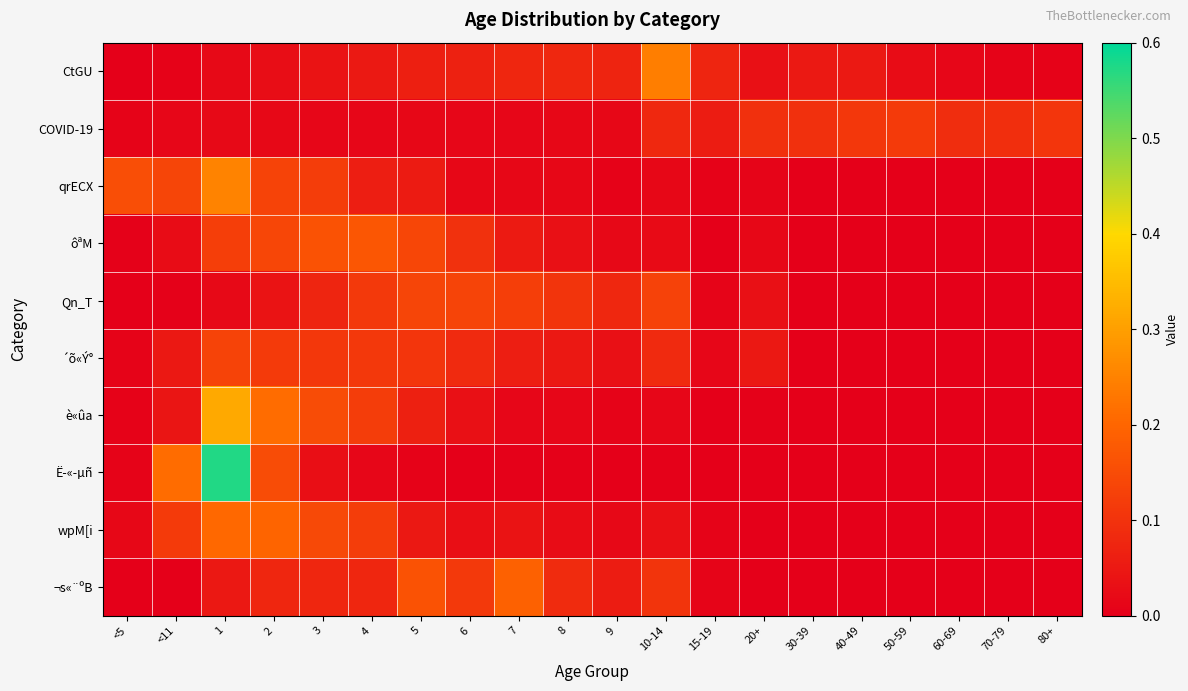

Reading right to left, what are all the values shown in this chart?

CtGU: 80+=0.0	70-79=0.0	60-69=0.0	50-59=0.0	40-49=0.1	30-39=0.1	20+=0.0	15-19=0.1	10-14=0.2	9=0.1	8=0.1	7=0.1	6=0.1	5=0.1	4=0.1	3=0.0	2=0.0	1=0.0	<11=0.0	<5=0.0
COVID-19: 80+=0.1	70-79=0.1	60-69=0.1	50-59=0.1	40-49=0.1	30-39=0.1	20+=0.1	15-19=0.1	10-14=0.1	9=0.0	8=0.0	7=0.0	6=0.0	5=0.0	4=0.0	3=0.0	2=0.0	1=0.0	<11=0.0	<5=0.0
qrECX: 80+=0.0	70-79=0.0	60-69=0.0	50-59=0.0	40-49=0.0	30-39=0.0	20+=0.0	15-19=0.0	10-14=0.0	9=0.0	8=0.0	7=0.0	6=0.0	5=0.1	4=0.1	3=0.1	2=0.1	1=0.3	<11=0.1	<5=0.2
ôªM: 80+=0.0	70-79=0.0	60-69=0.0	50-59=0.0	40-49=0.0	30-39=0.0	20+=0.0	15-19=0.0	10-14=0.0	9=0.0	8=0.0	7=0.1	6=0.1	5=0.1	4=0.2	3=0.2	2=0.1	1=0.1	<11=0.0	<5=0.0
Qn_T: 80+=0.0	70-79=0.0	60-69=0.0	50-59=0.0	40-49=0.0	30-39=0.0	20+=0.0	15-19=0.0	10-14=0.1	9=0.1	8=0.1	7=0.1	6=0.1	5=0.1	4=0.1	3=0.1	2=0.0	1=0.0	<11=0.0	<5=0.0
´õ«Ý°: 80+=0.0	70-79=0.0	60-69=0.0	50-59=0.0	40-49=0.0	30-39=0.0	20+=0.0	15-19=0.0	10-14=0.1	9=0.0	8=0.0	7=0.1	6=0.1	5=0.1	4=0.1	3=0.1	2=0.1	1=0.1	<11=0.0	<5=0.0
è«ûa: 80+=0.0	70-79=0.0	60-69=0.0	50-59=0.0	40-49=0.0	30-39=0.0	20+=0.0	15-19=0.0	10-14=0.0	9=0.0	8=0.0	7=0.0	6=0.0	5=0.1	4=0.1	3=0.2	2=0.2	1=0.3	<11=0.0	<5=0.0
Ë­«­µñ: 80+=0.0	70-79=0.0	60-69=0.0	50-59=0.0	40-49=0.0	30-39=0.0	20+=0.0	15-19=0.0	10-14=0.0	9=0.0	8=0.0	7=0.0	6=0.0	5=0.0	4=0.0	3=0.0	2=0.1	1=0.6	<11=0.2	<5=0.0
wpM[i: 80+=0.0	70-79=0.0	60-69=0.0	50-59=0.0	40-49=0.0	30-39=0.0	20+=0.0	15-19=0.0	10-14=0.0	9=0.0	8=0.0	7=0.0	6=0.0	5=0.0	4=0.1	3=0.1	2=0.2	1=0.2	<11=0.1	<5=0.0
¬s«¨ºB: 80+=0.0	70-79=0.0	60-69=0.0	50-59=0.0	40-49=0.0	30-39=0.0	20+=0.0	15-19=0.0	10-14=0.1	9=0.1	8=0.1	7=0.2	6=0.1	5=0.2	4=0.1	3=0.1	2=0.1	1=0.0	<11=0.0	<5=0.0